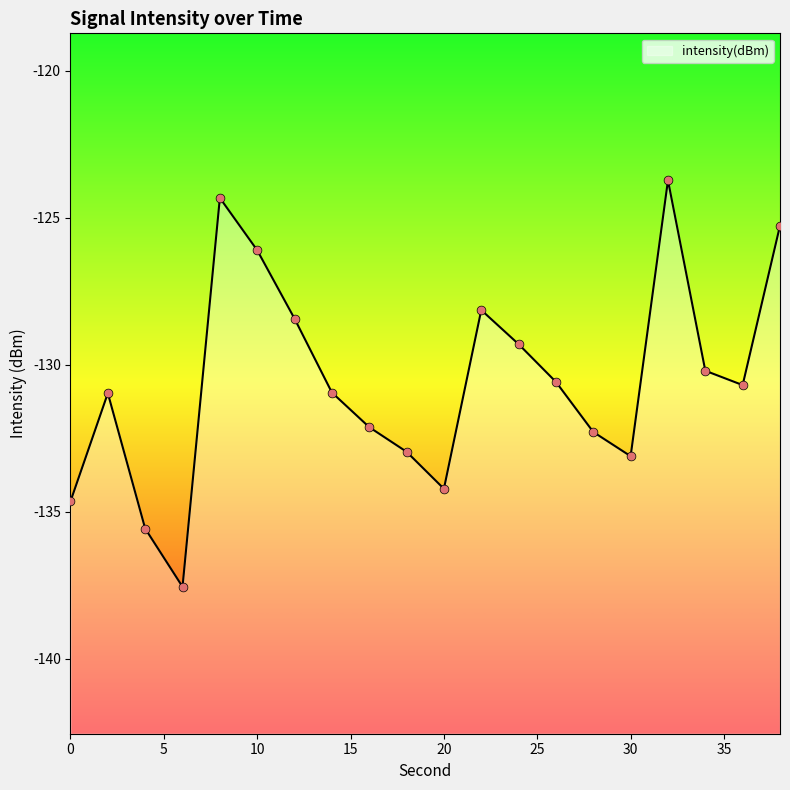

What is the change in value from 32 to 36?

-7.0